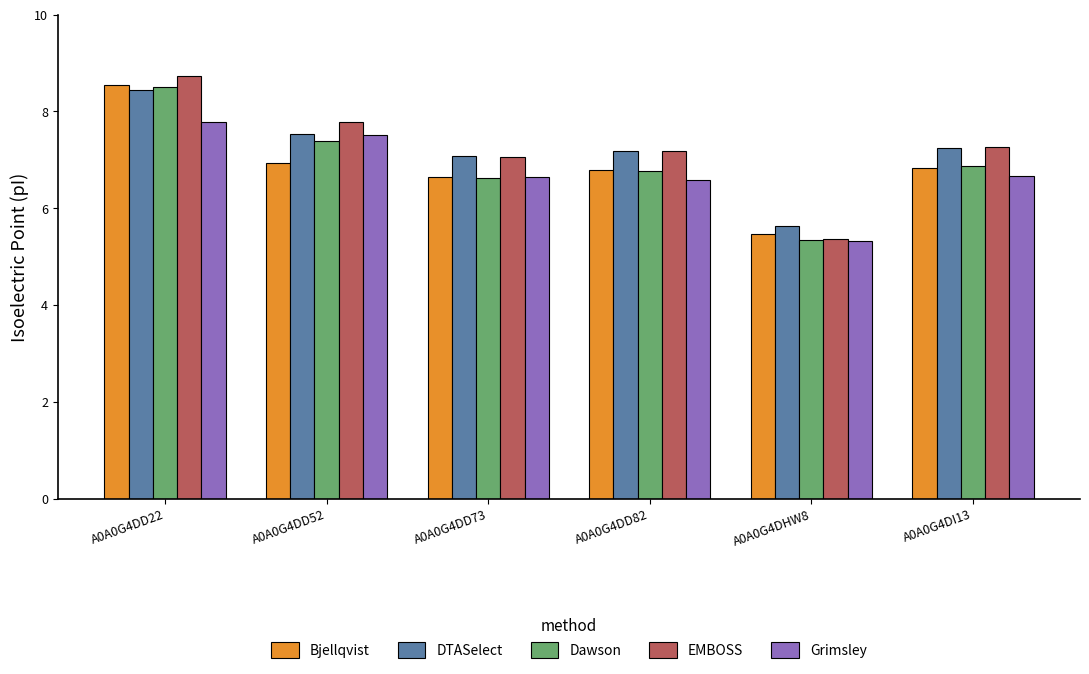

What is the sum of all DTASelect values?

43.1